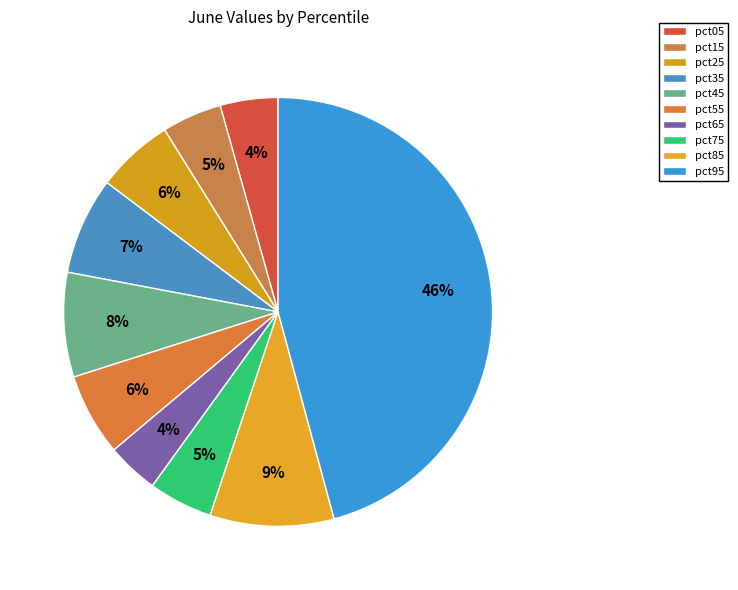

Combined, do pct35 and pct15 account for over 50%?

No